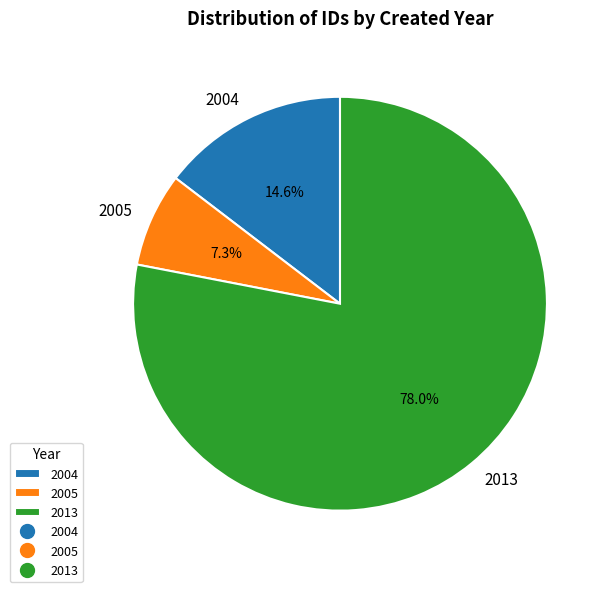

How many segments does this pie chart have?

3